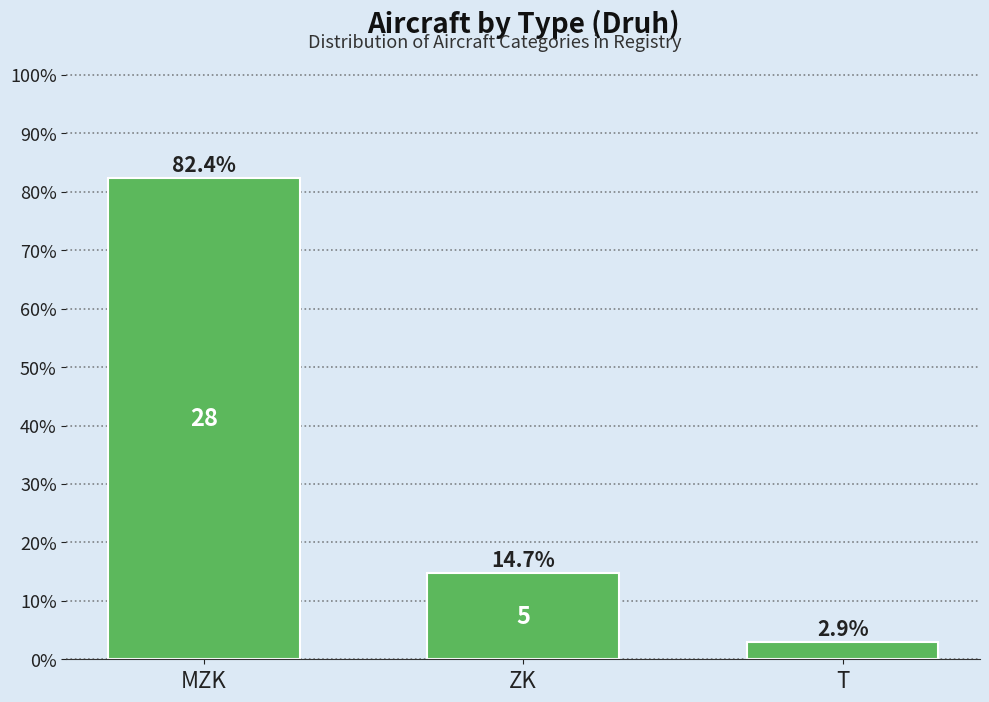

Reading left to right, what are all the values shown in this chart?

MZK=82.4	ZK=14.7	T=2.9